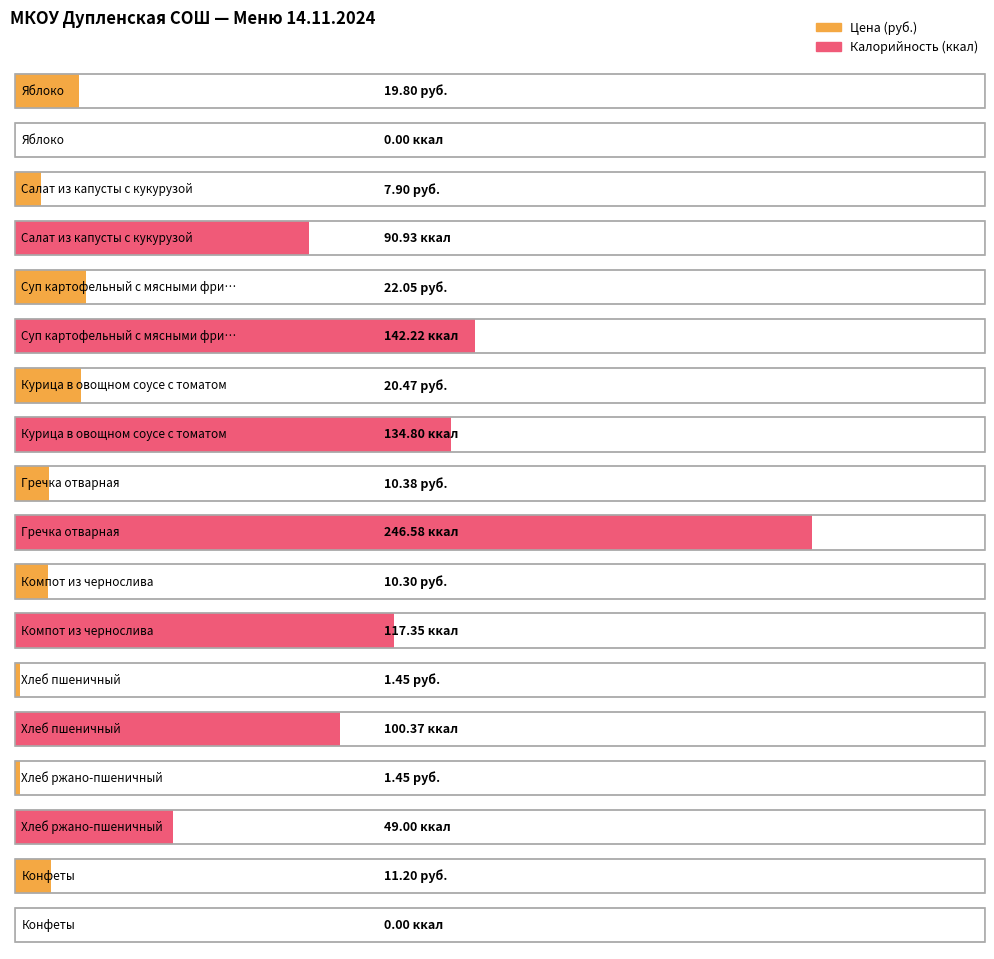

The Калорийность series shows 246.6 at Гречка отварная. True or false?

True